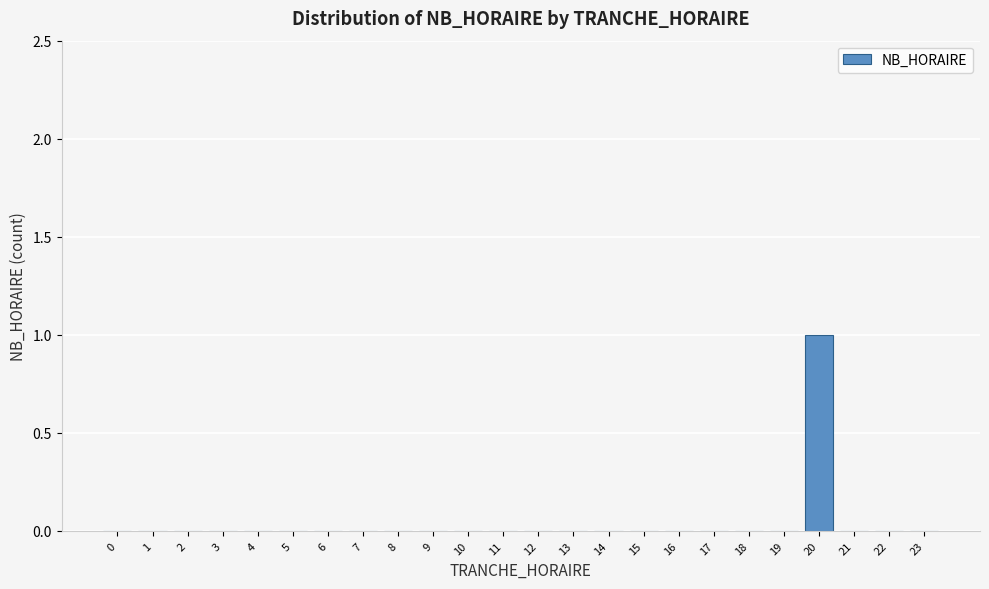

Reading left to right, extract all data points from this chart.

0=0	1=0	2=0	3=0	4=0	5=0	6=0	7=0	8=0	9=0	10=0	11=0	12=0	13=0	14=0	15=0	16=0	17=0	18=0	19=0	20=1	21=0	22=0	23=0